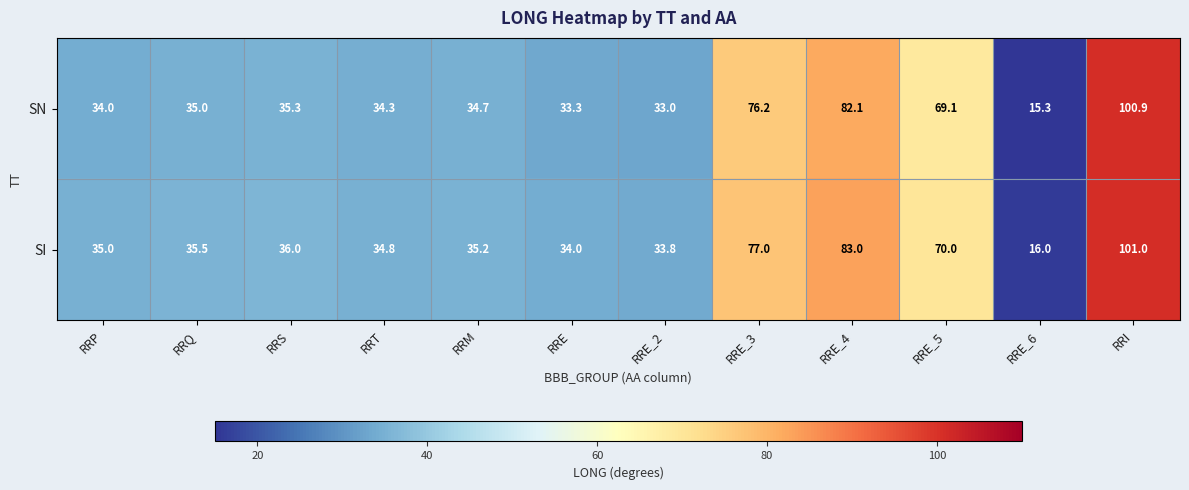

Count the number of categories in the chart.

12